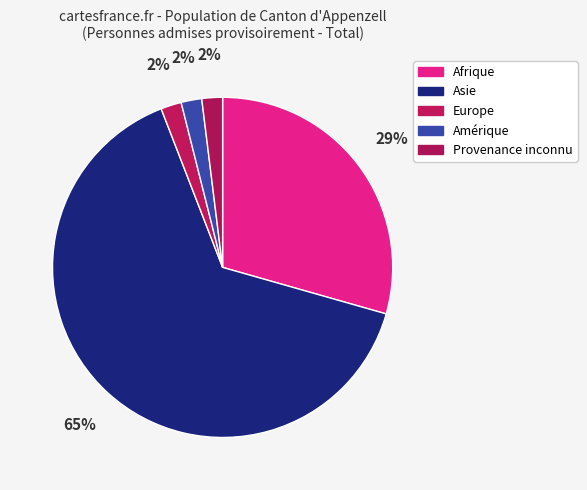

What is the largest slice in the pie chart?

Asie